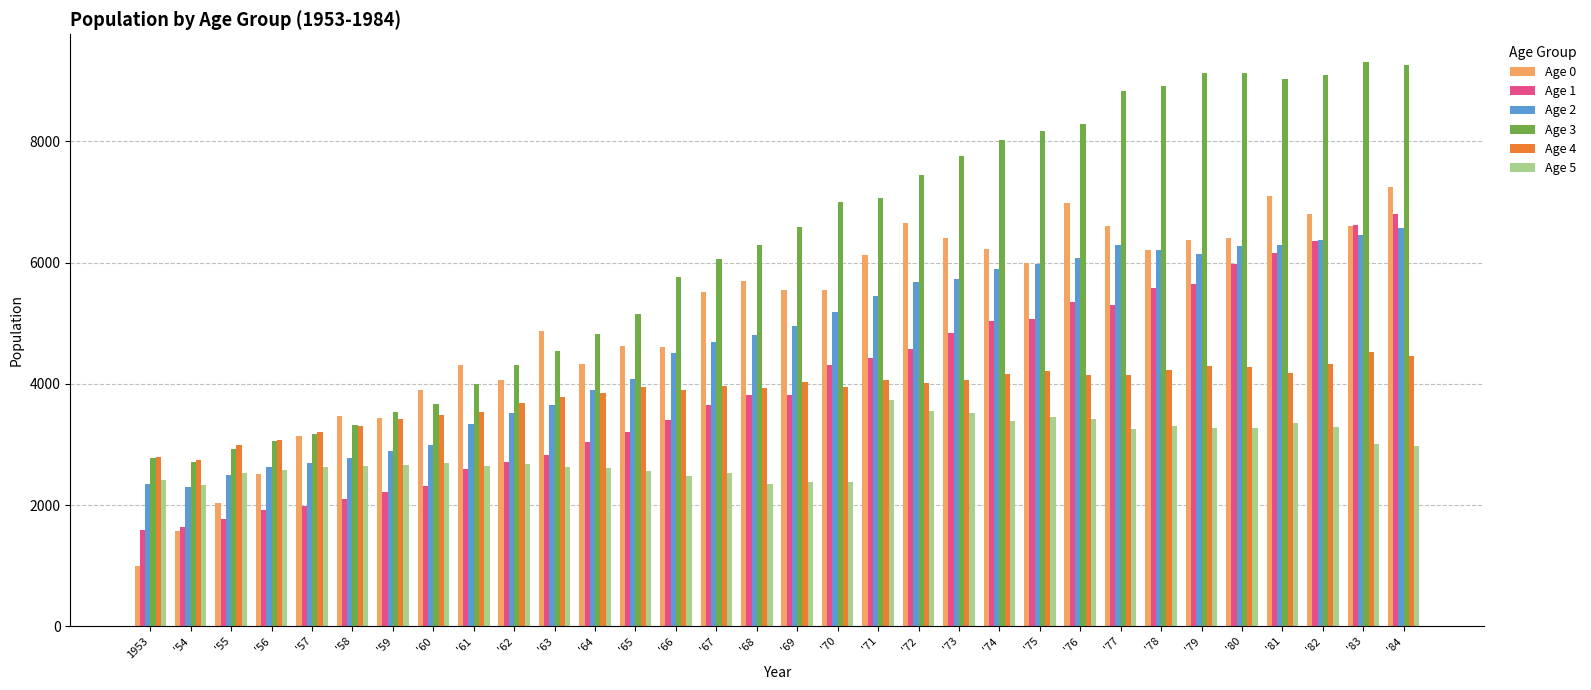

What is the sum of all Age 5 values?

92510